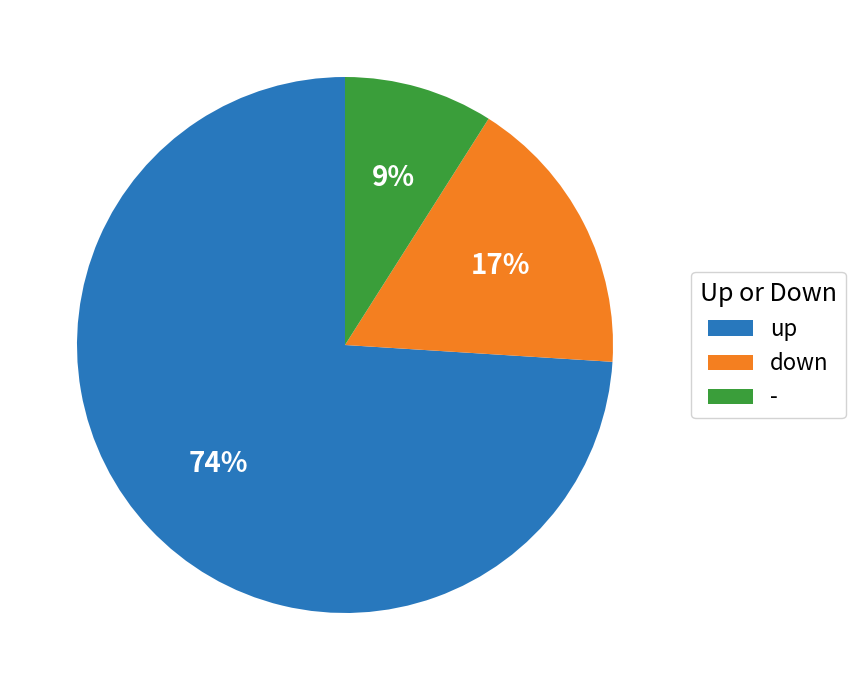

Is it true that - is 9% of the pie?

True